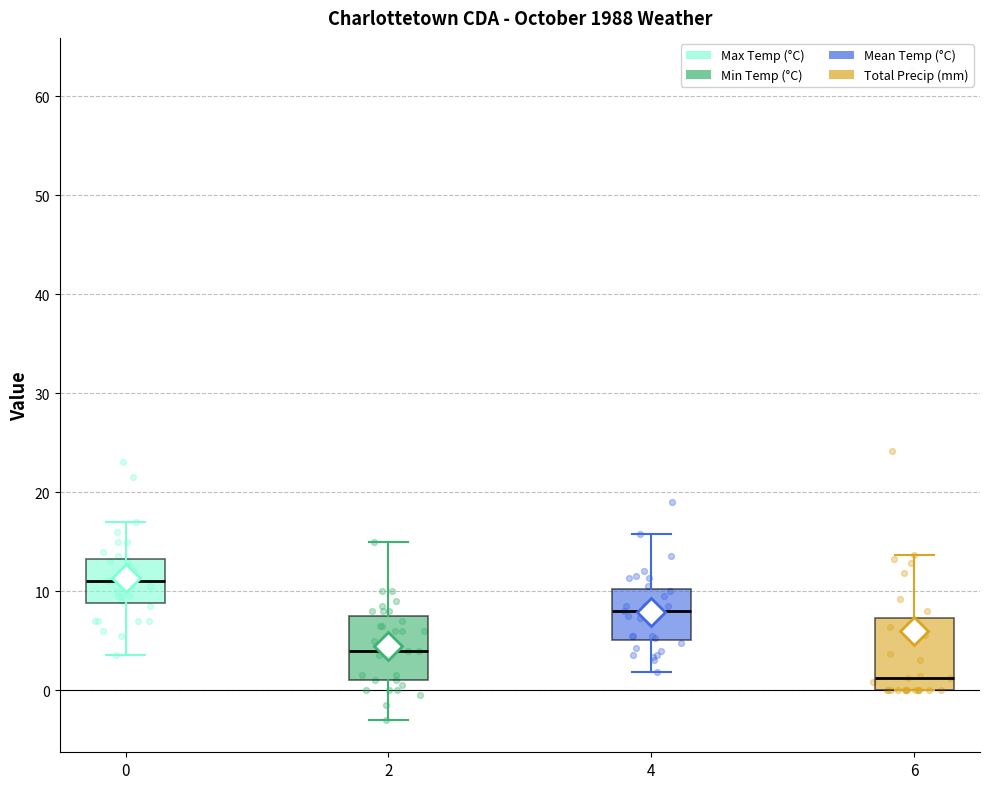

Reading left to right, transcribe this box plot: for each box, give where its median line is, the range the box spans, and where its two whiskers end, as read against the y-axis. The values are not printed on the chart, so give them approximately, as read against the axis.

0: median 11, box 9 to 13, whiskers 4 to 17
2: median 4, box 1 to 8, whiskers -3 to 15
4: median 8, box 5 to 10, whiskers 2 to 16
6: median 1, box 0 to 7, whiskers 0 to 14